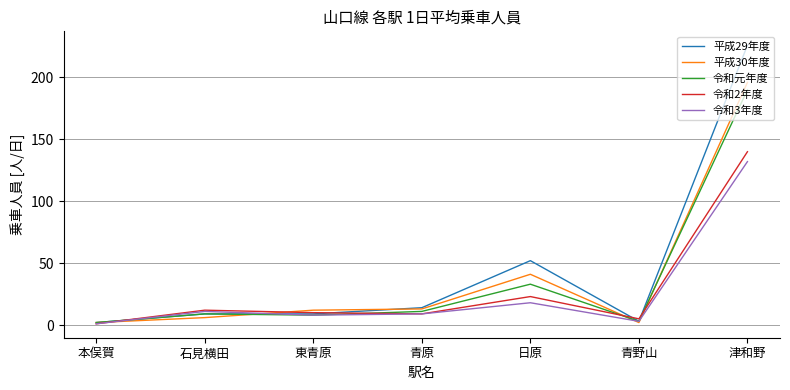

True or false: 平成30年度 has a value of 196 at 津和野.

True